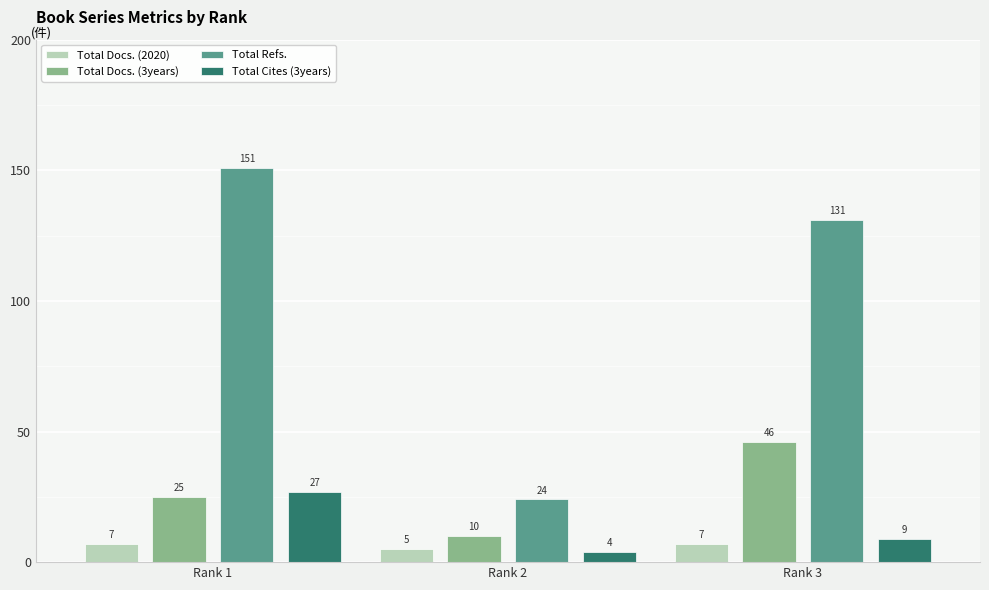

At which label is Total Docs. (3years) closest to 28?

Rank 1